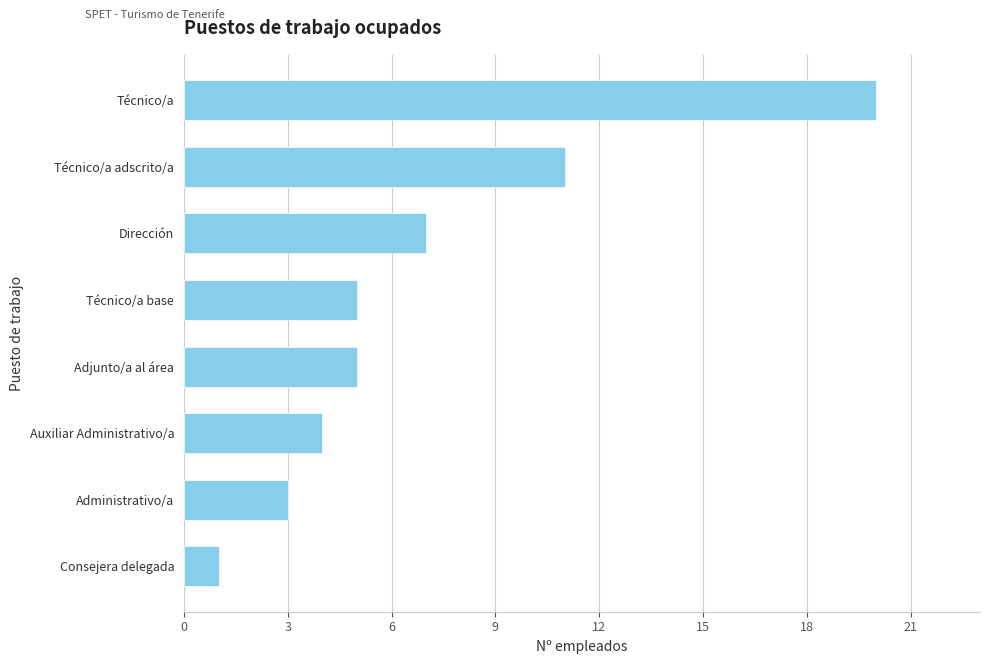

What is the sum of the values at Técnico/a base and Técnico/a?

25